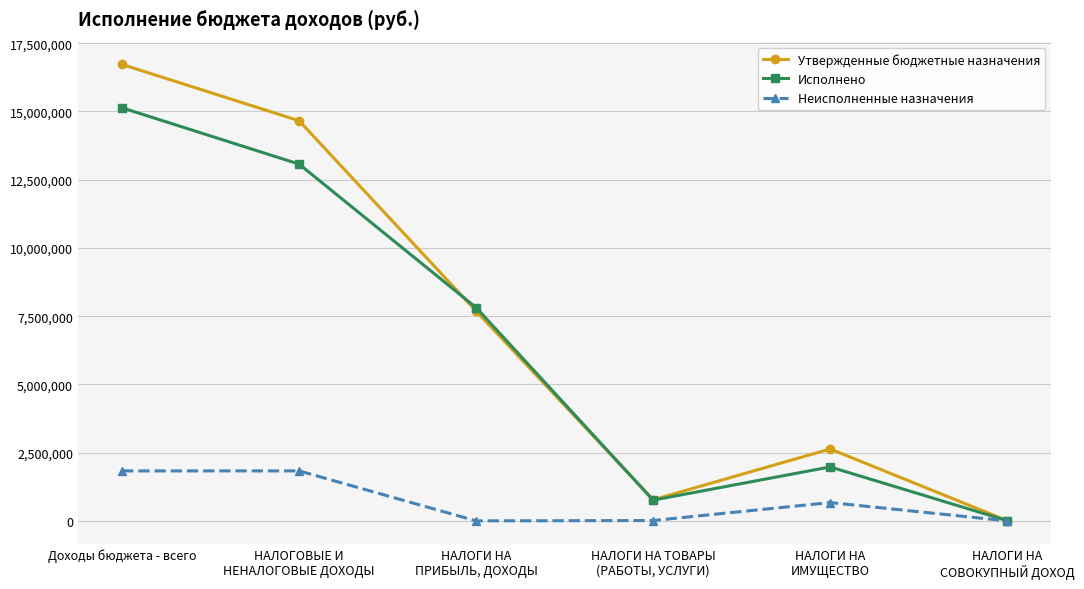

In Исполнено, how many points are higher than both neighbors (excluding endpoints)?

1